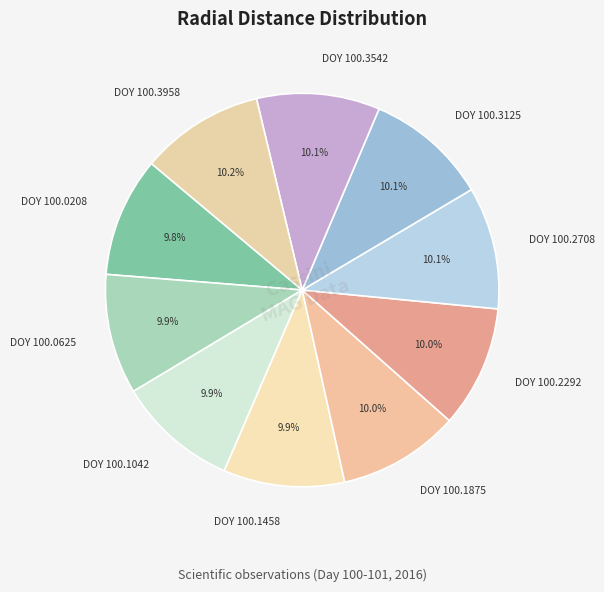

Is there a majority slice in this chart?

No